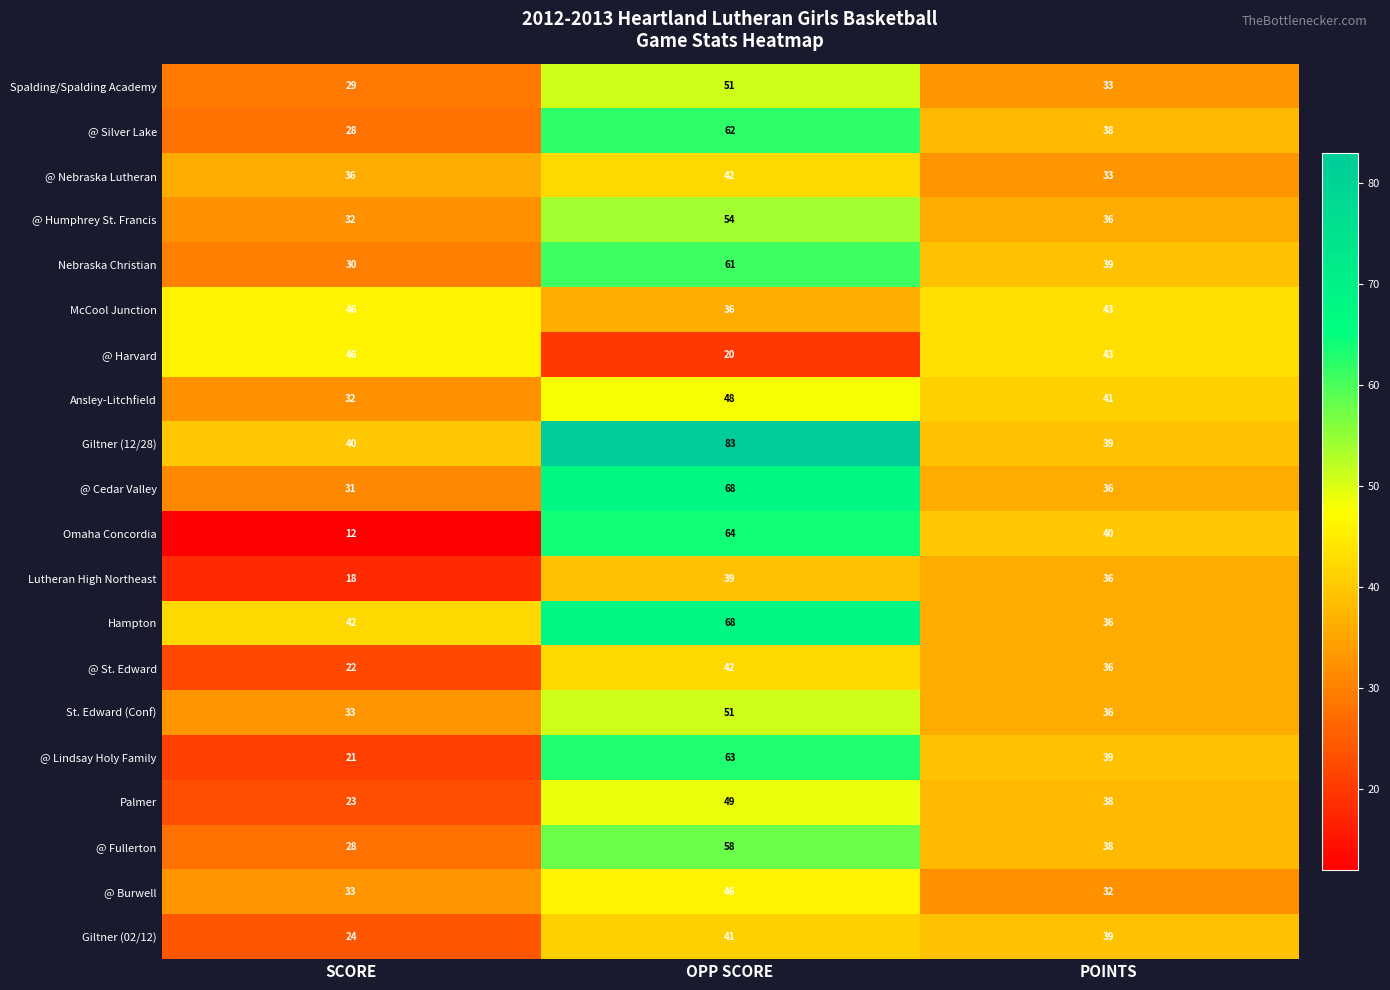

What is the maximum value for @ Fullerton?

58